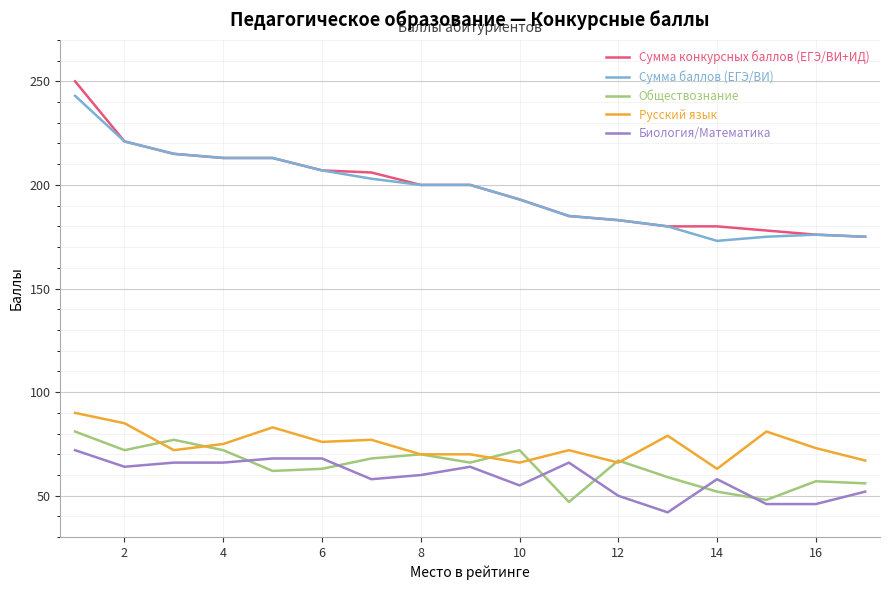

What is the greatest value displayed?

250